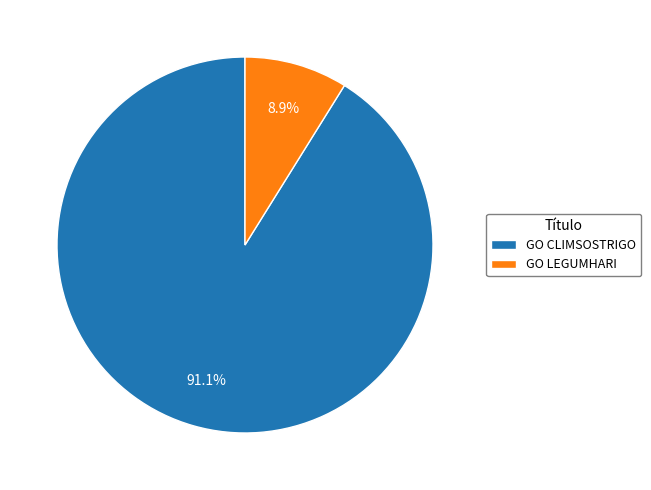

Rank the categories by value from highest to lowest.

GO CLIMSOSTRIGO, GO LEGUMHARI